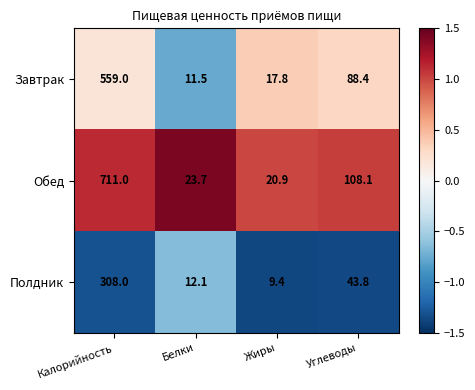

At which category is the sum across all series the highest?

Калорийность